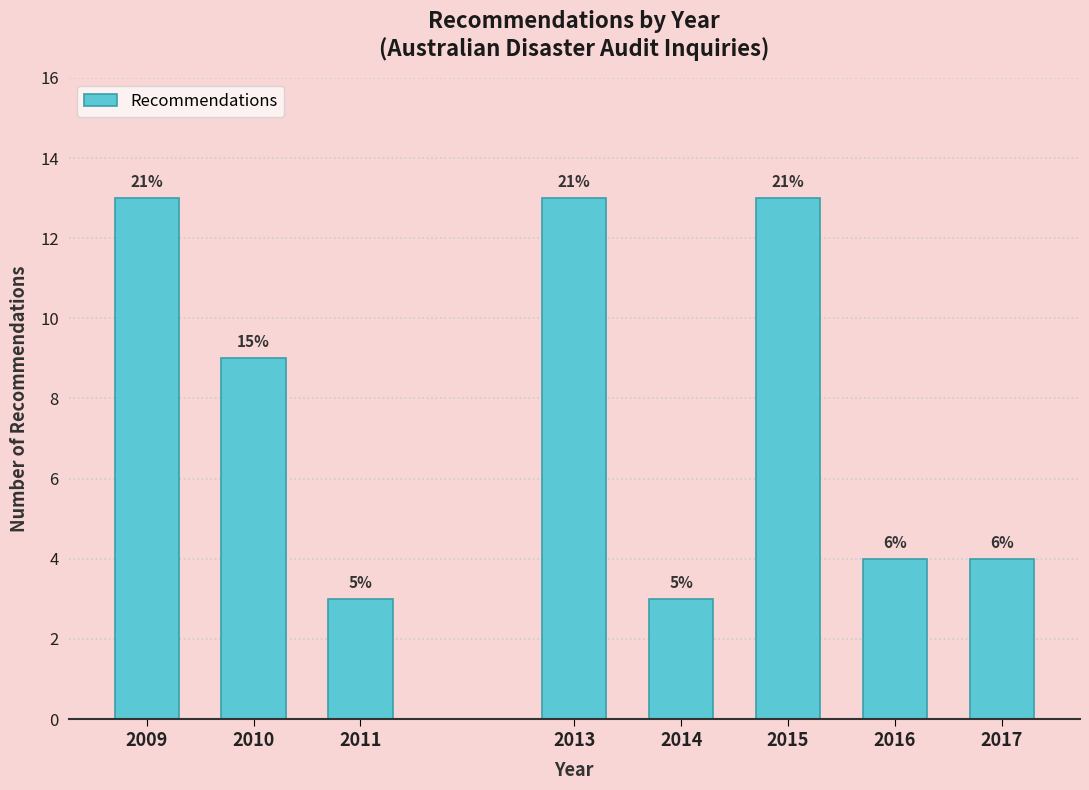

Does the chart contain any negative values?

No